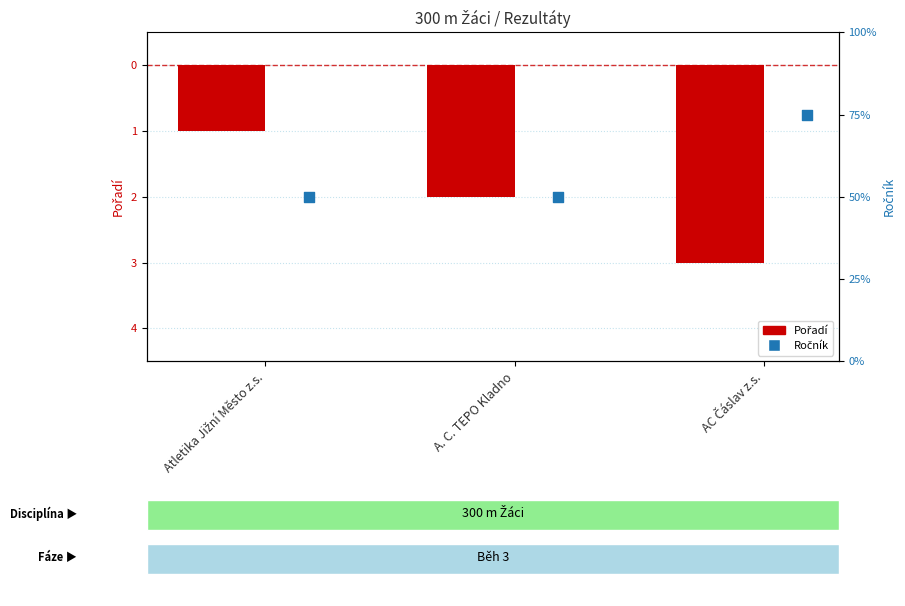

What is the total value across all series at Atletika Jižní Město z.s.?

1